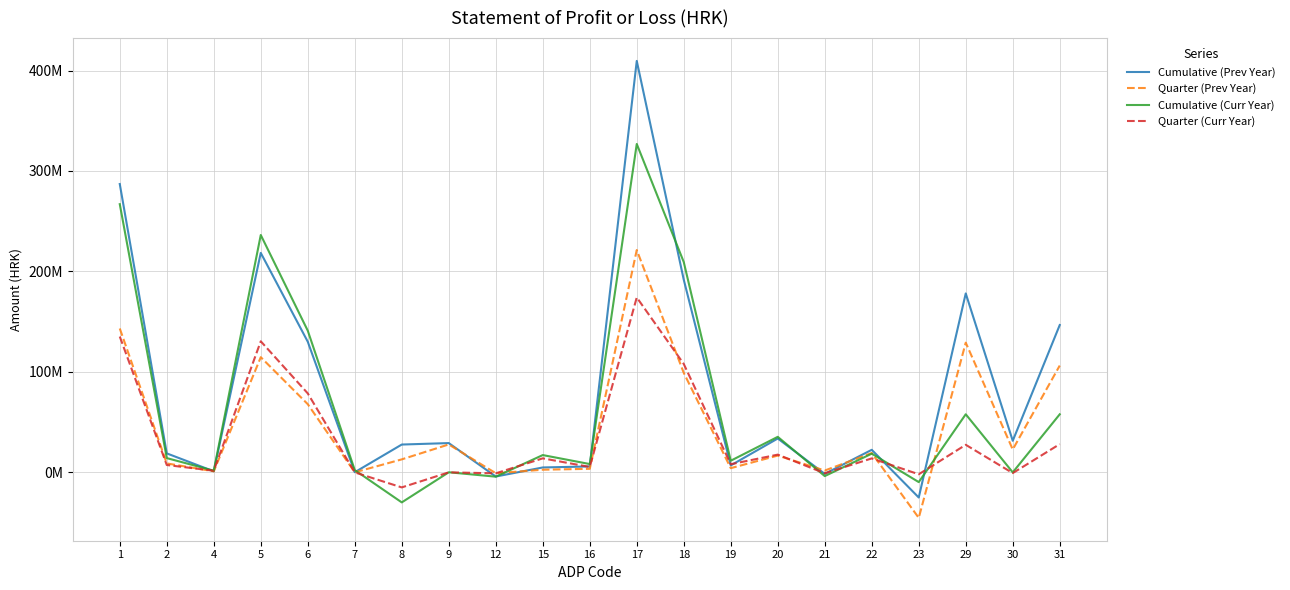

Is this an area chart (filled region under the line)?

No